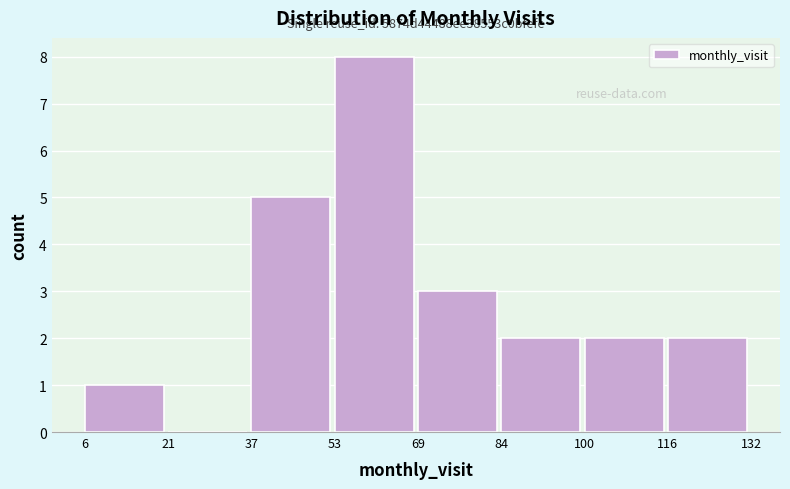

Over which range of the x-axis is the bar tallest?

53 to 69